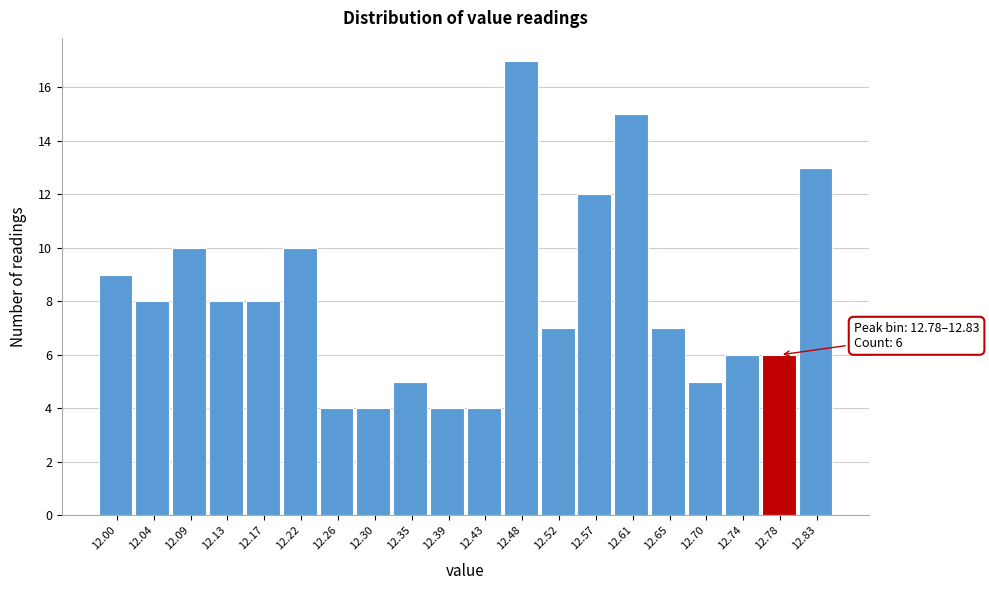

Reading left to right, transcribe all the data shown in this chart.

12.00=9	12.04=8	12.09=10	12.13=8	12.17=8	12.22=10	12.26=4	12.30=4	12.35=5	12.39=4	12.43=4	12.48=17	12.52=7	12.57=12	12.61=15	12.65=7	12.70=5	12.74=6	12.78=6	12.83=13